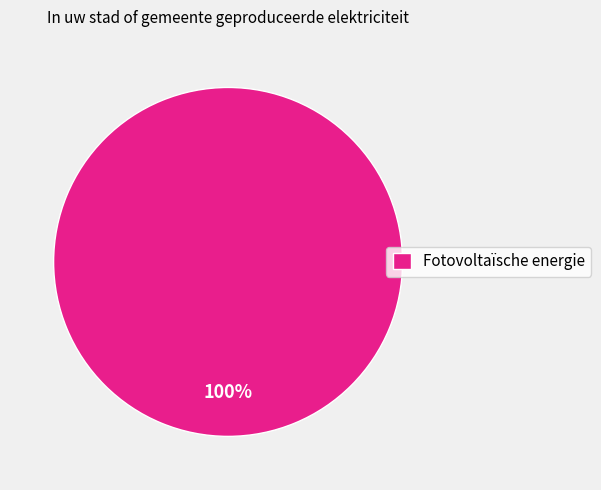

True or false: Fotovoltaïsche energie accounts for 89% of the total.

False